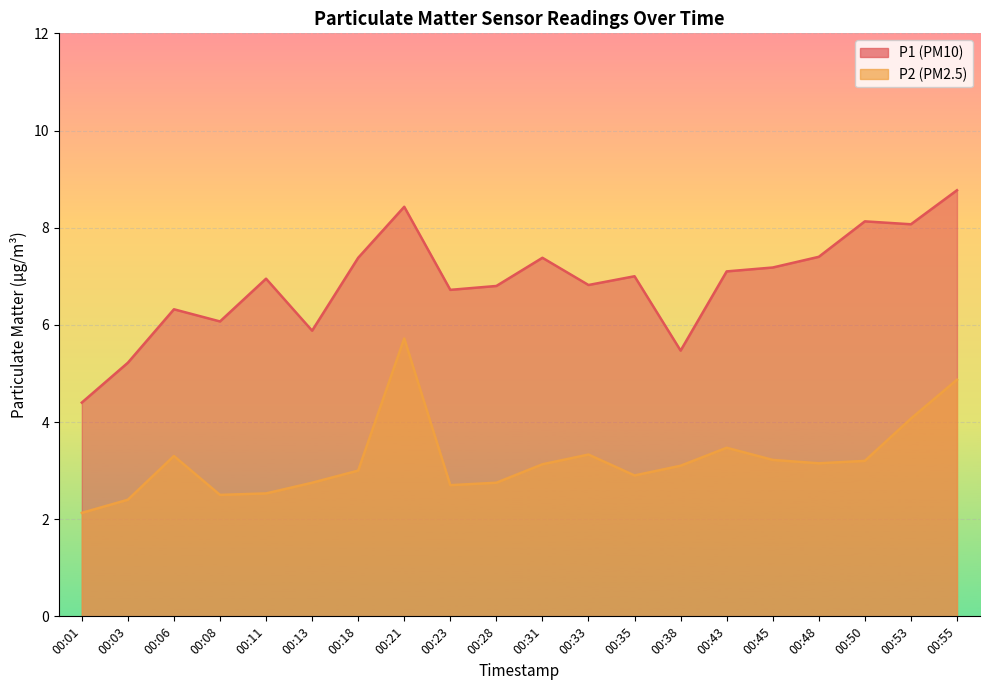

What value does the P2 series have at 00:21?

5.7